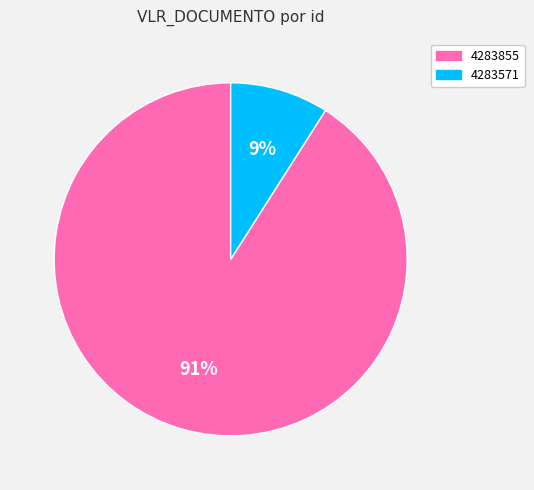

Is the sum of 4283571 and 4283855 greater than half?

Yes